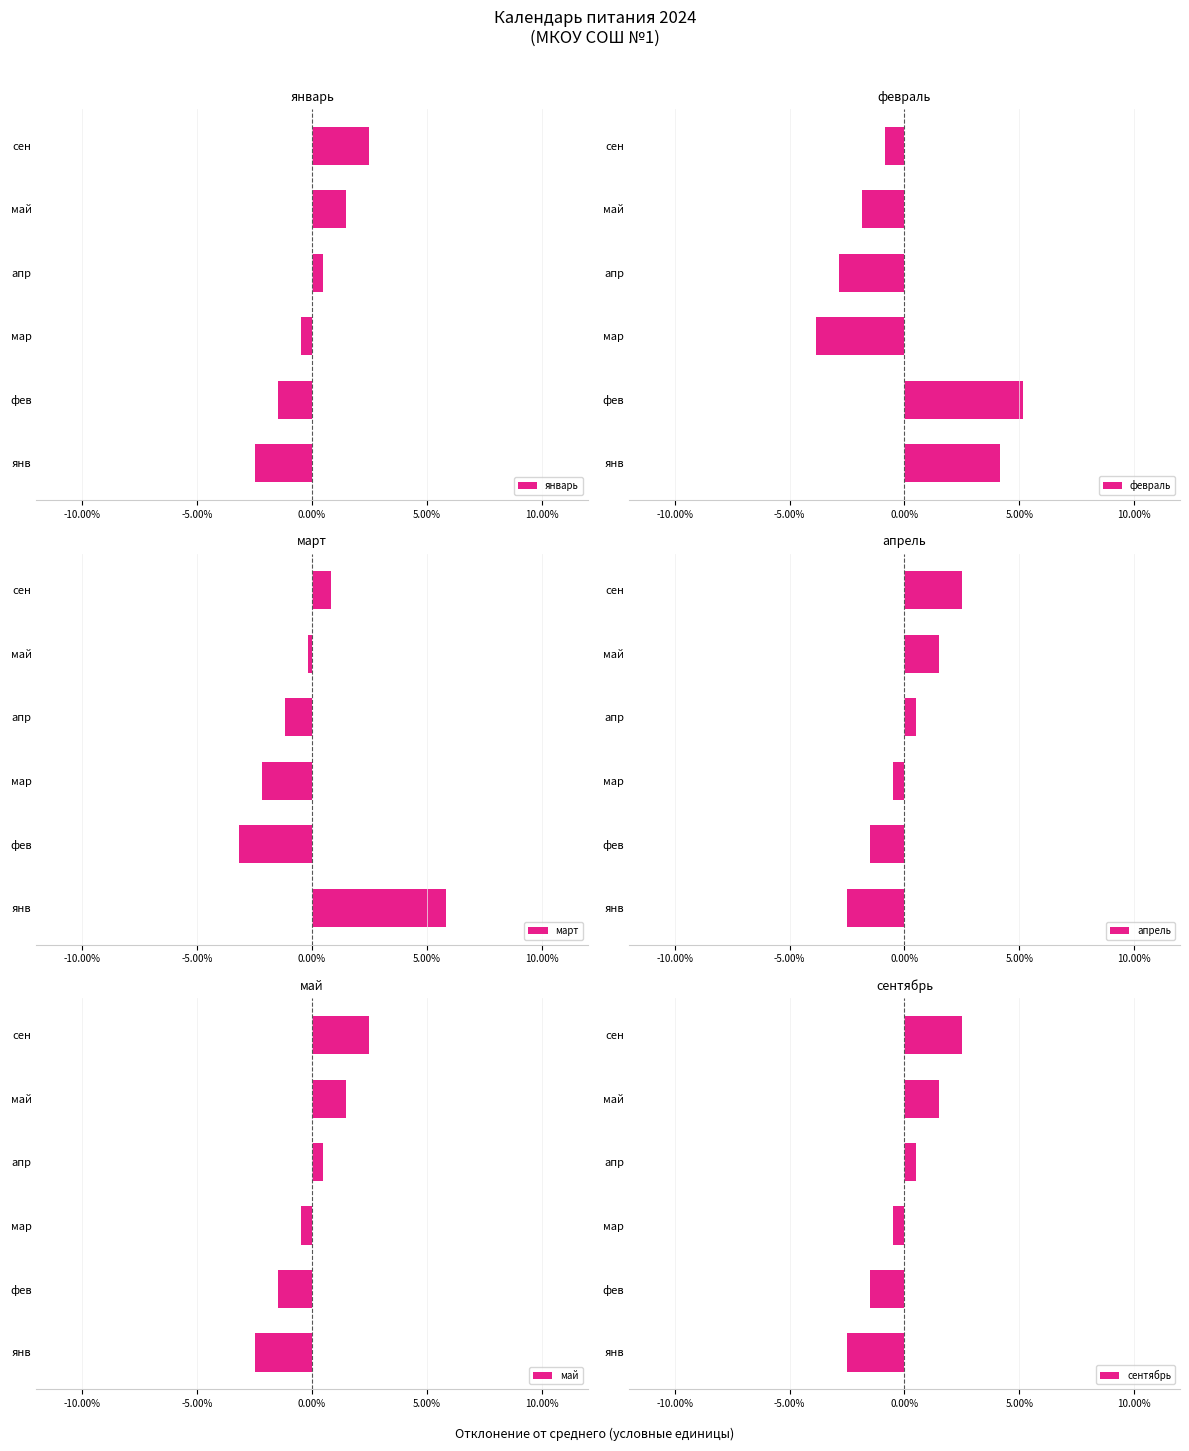

The январь series shows -0.0 at мар. True or false?

False